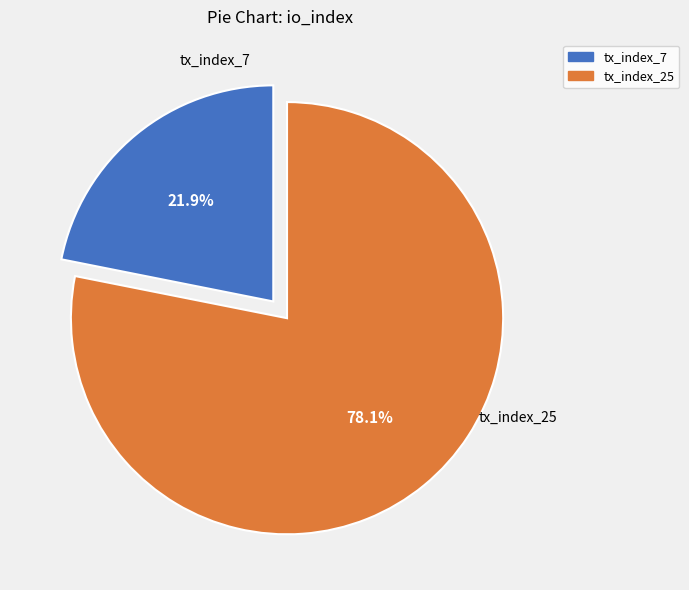

To the nearest percent, what portion does tx_index_25 represent?

78%